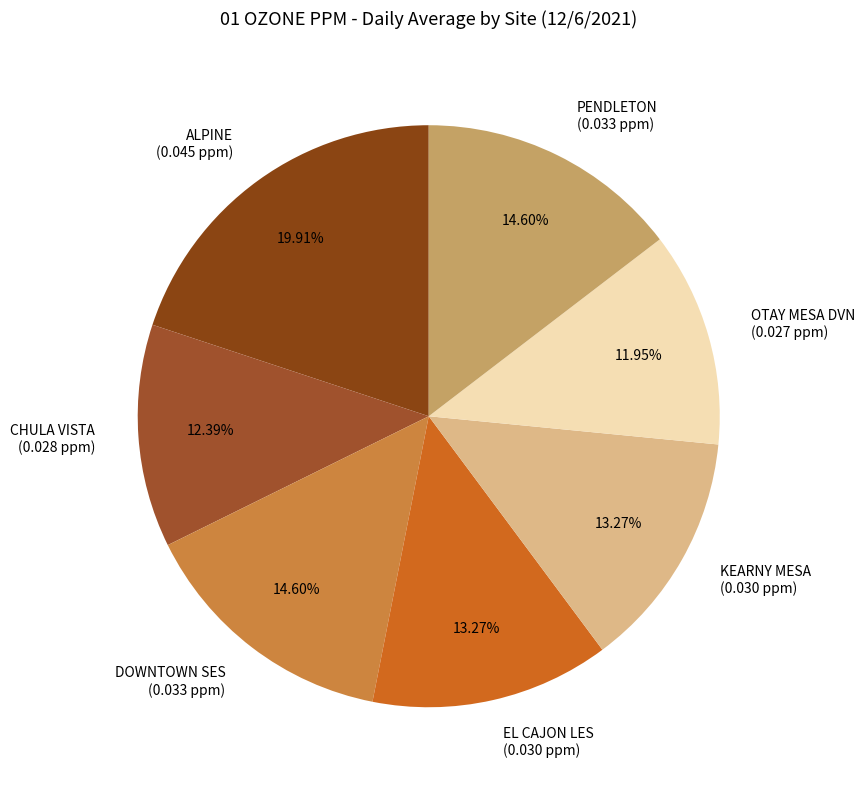

Does any single category account for the majority?

No